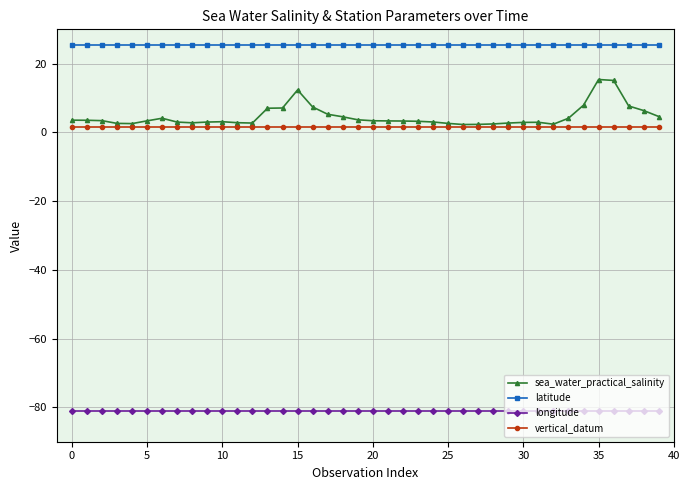

Does the chart have visible grid lines?

Yes